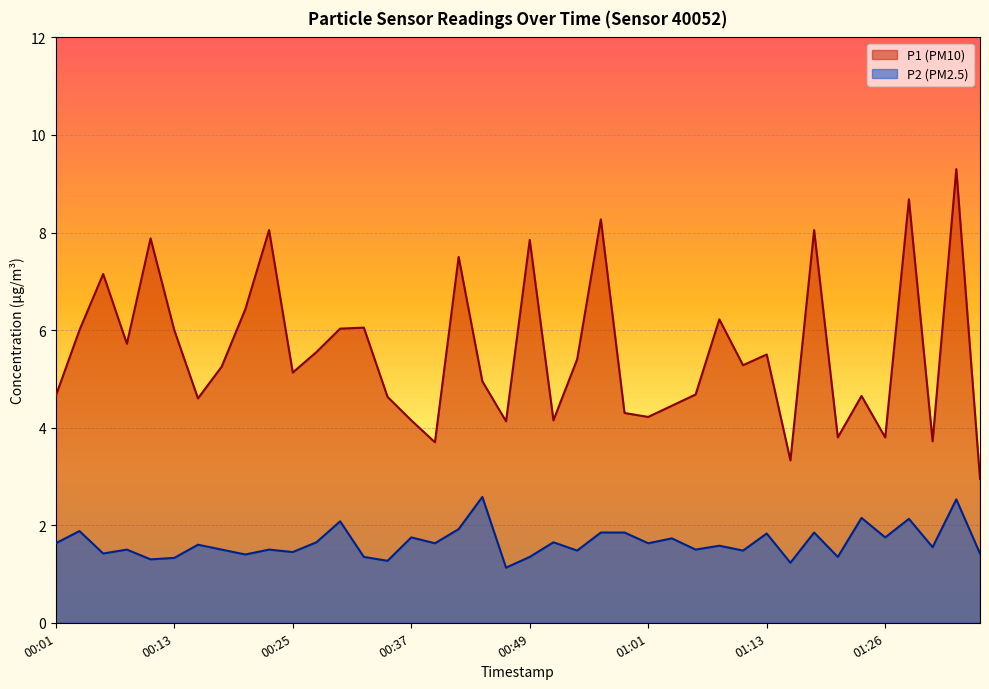

True or false: P2 has a value of 0.5 at 01:01.

False